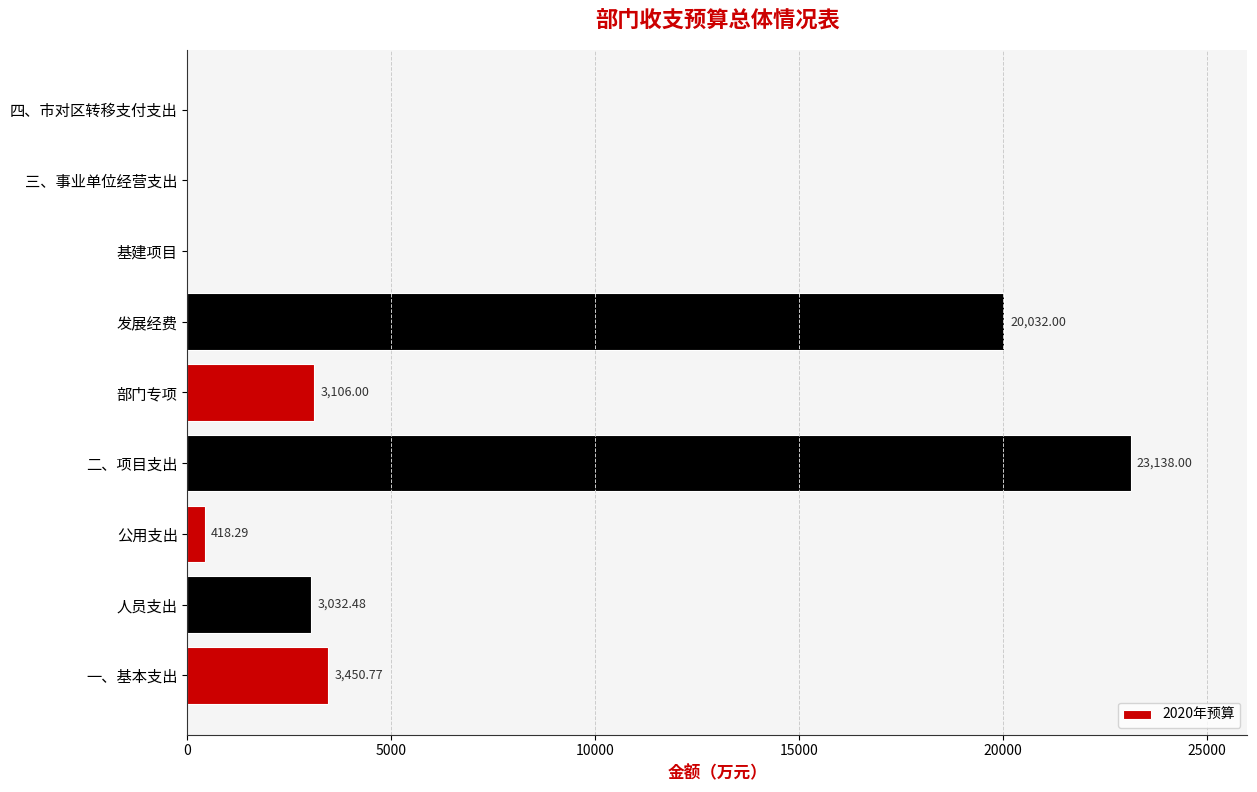

Are the bars horizontal?

Yes